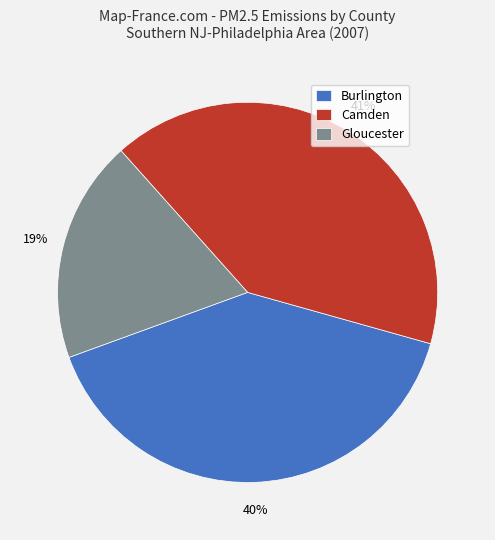

Which has a higher value, Gloucester or Camden?

Camden